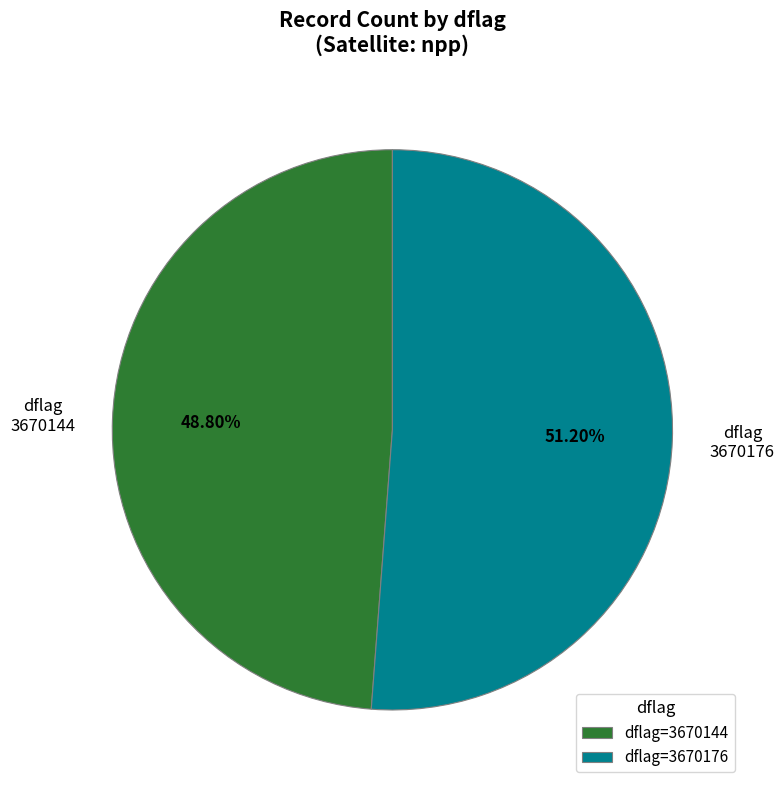

Does dflag=3670144 represent more than half of the total?

No